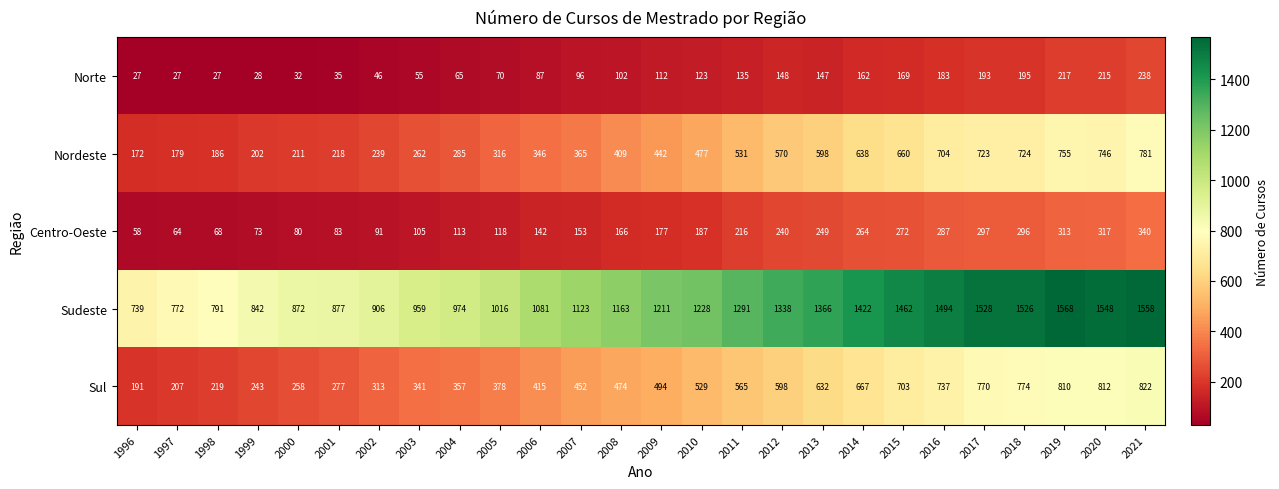

Which category has the highest value across all series?

2019